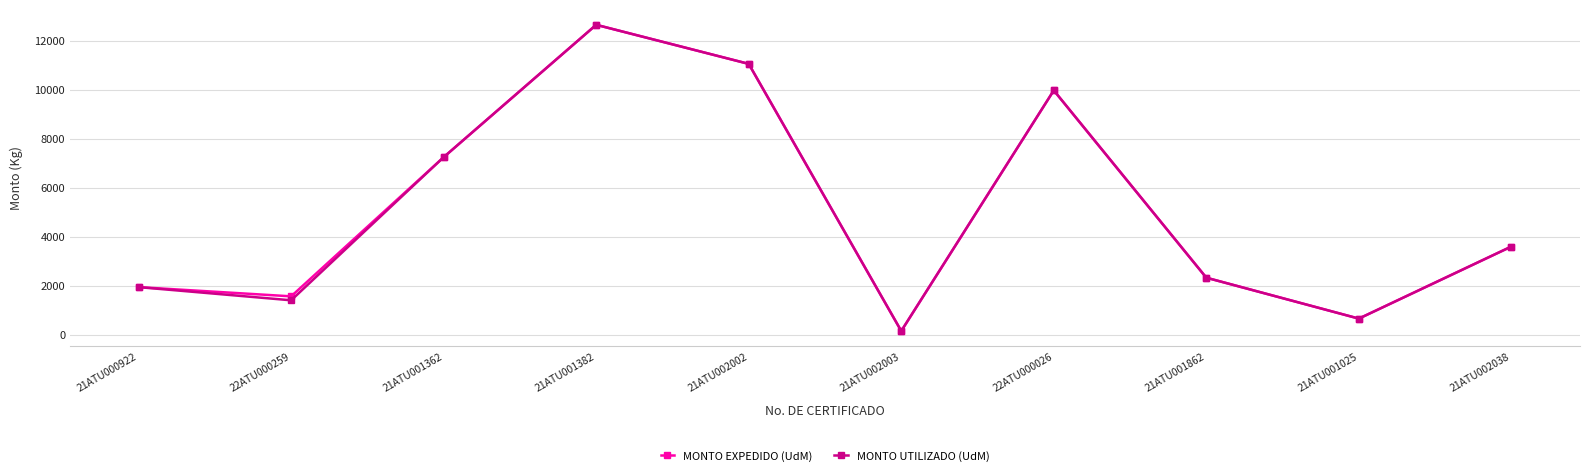

What is the value of the MONTO UTILIZADO (UdM) point at the 6th from the left?

143.9